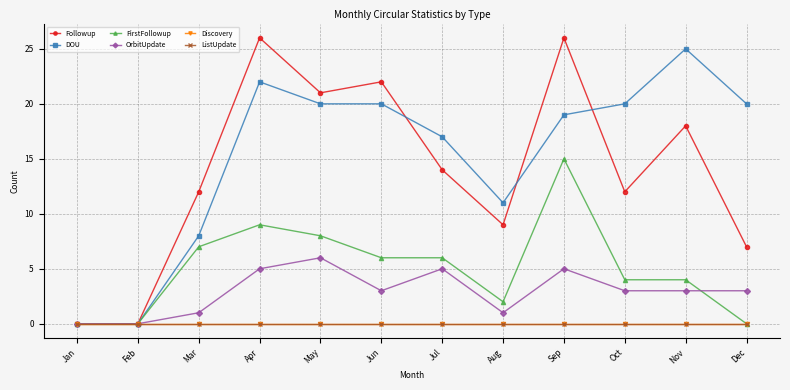

Is this an area chart (filled region under the line)?

No